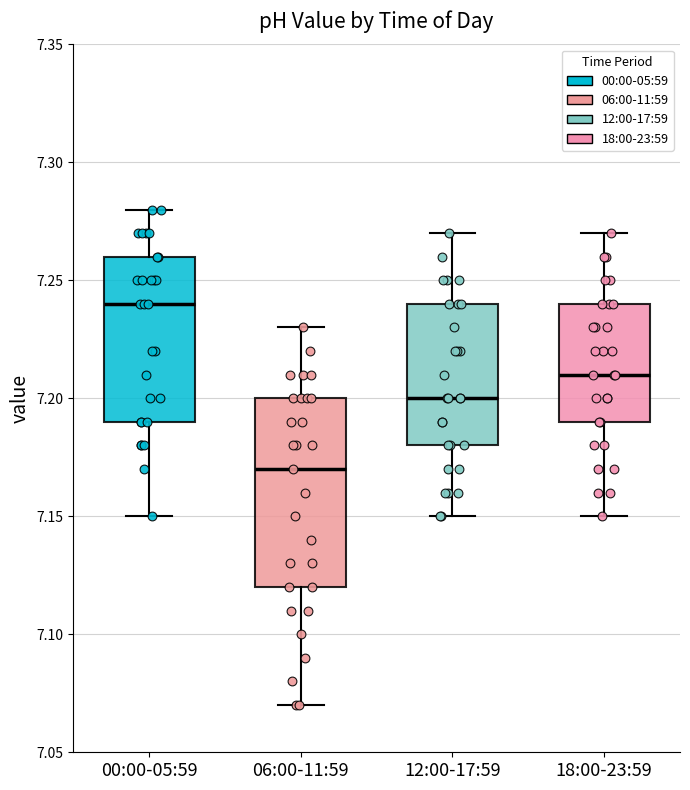

Reading left to right, transcribe this box plot: for each box, give where its median line is, the range the box spans, and where its two whiskers end, as read against the y-axis. The values are not printed on the chart, so give them approximately, as read against the axis.

00:00-05:59: median 7.24, box 7.19 to 7.26, whiskers 7.15 to 7.28
06:00-11:59: median 7.17, box 7.12 to 7.20, whiskers 7.07 to 7.23
12:00-17:59: median 7.20, box 7.18 to 7.24, whiskers 7.15 to 7.27
18:00-23:59: median 7.21, box 7.19 to 7.24, whiskers 7.15 to 7.27